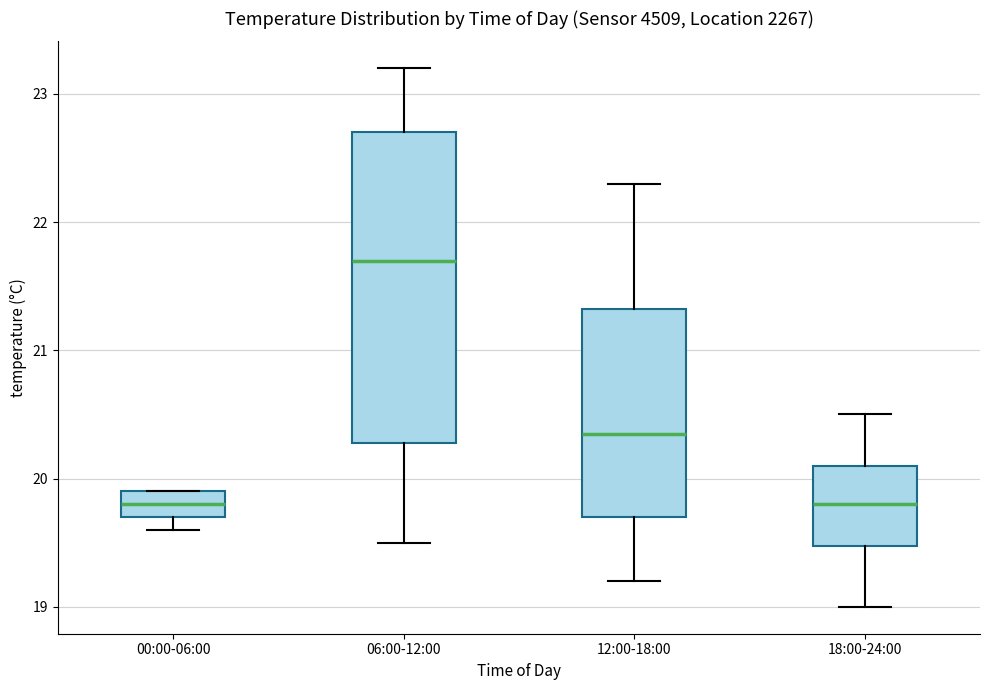

Comparing the boxes themselves (not the whiskers), which one is the tallest?

06:00-12:00